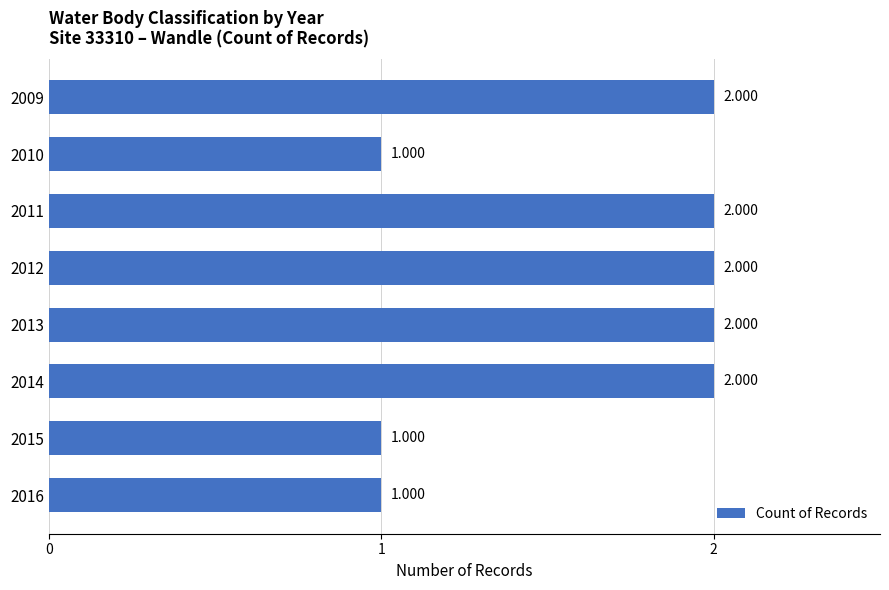

What is the difference between the maximum and second lowest values?

1